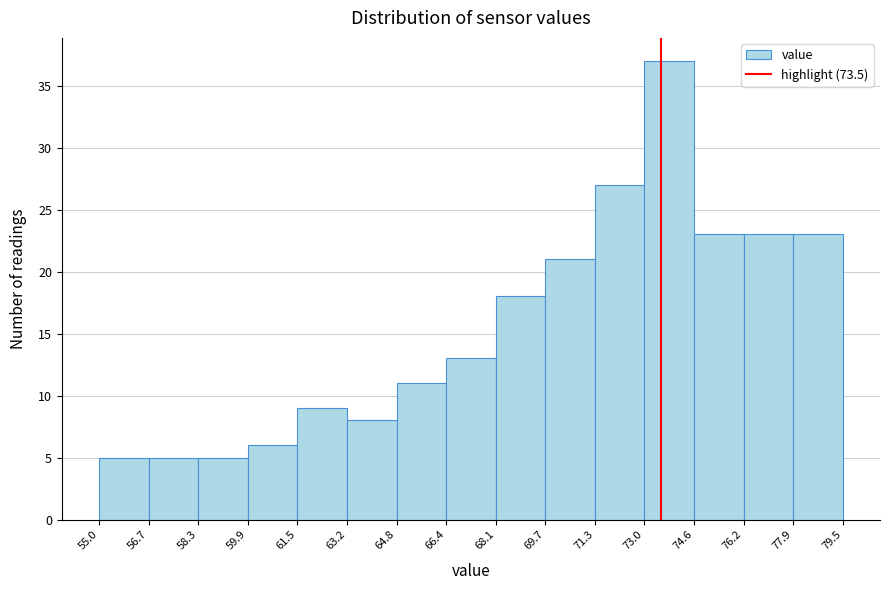

Over which range of the x-axis is the bar tallest?

73.0 to 74.6